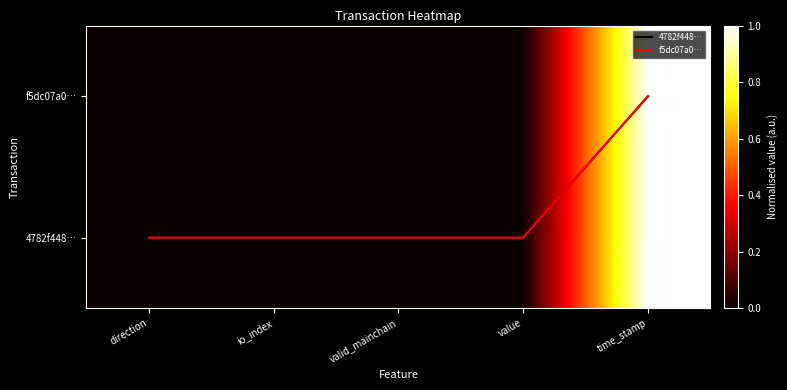

What is the highest value of the f5dc07a0… series?

1.0